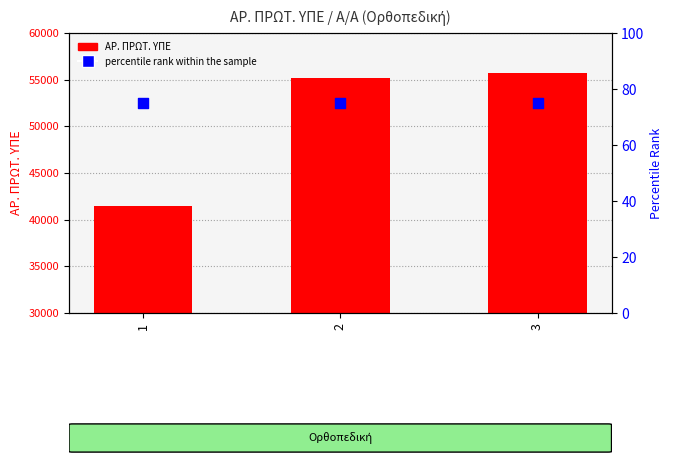

Which series reaches the maximum Y coordinate?

ΑΡ. ΠΡΩΤ. ΥΠΕ